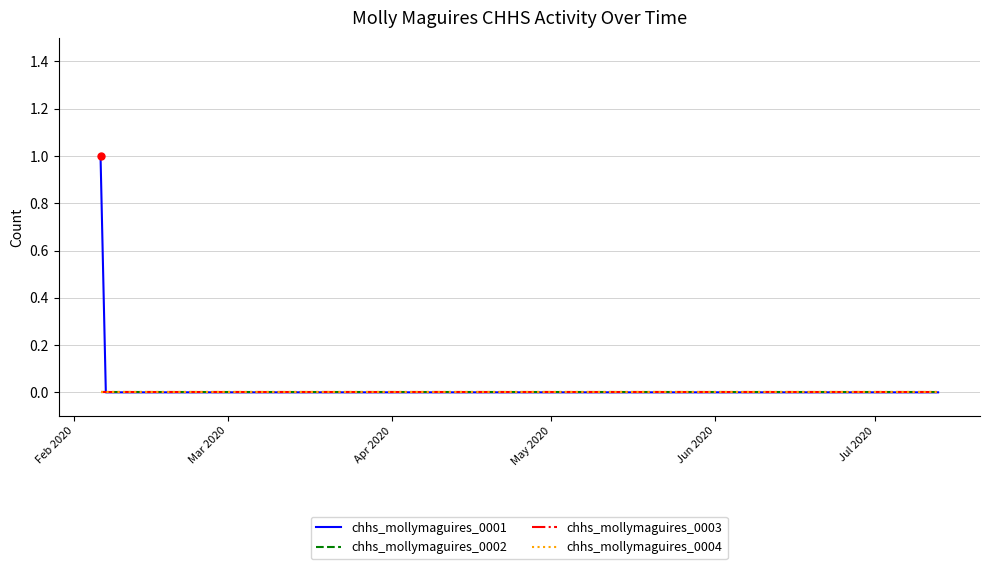

Is this an area chart (filled region under the line)?

No